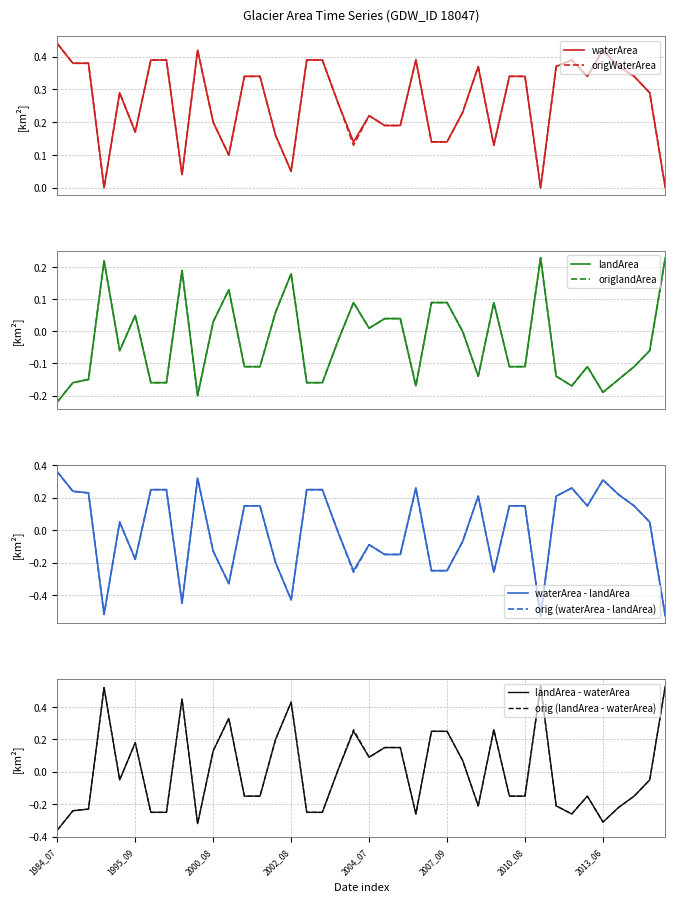

At which label does orig (landArea - waterArea) reach its minimum?

1984_07